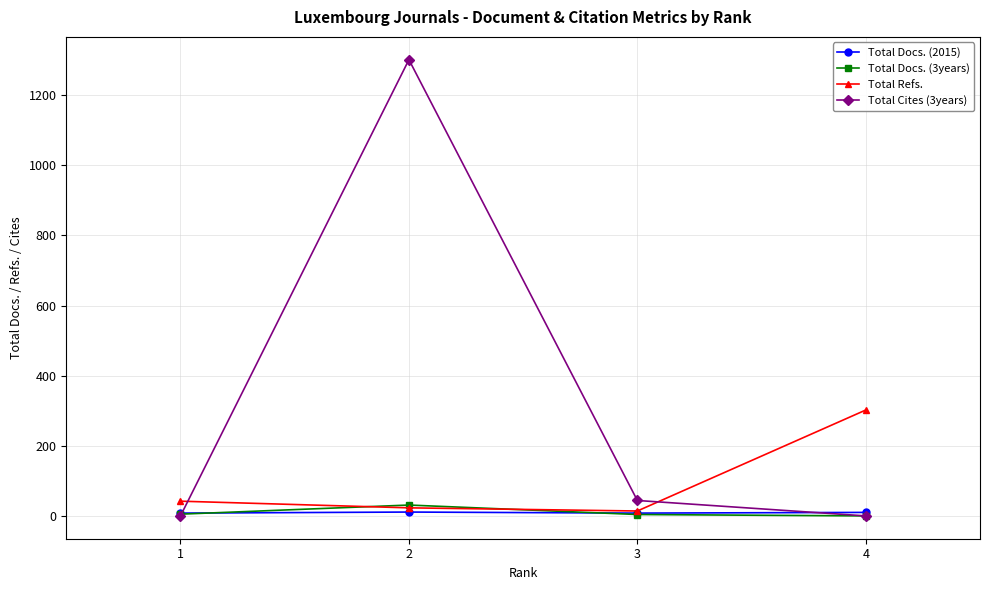

At how many categories does at least one series exceed 878?

1